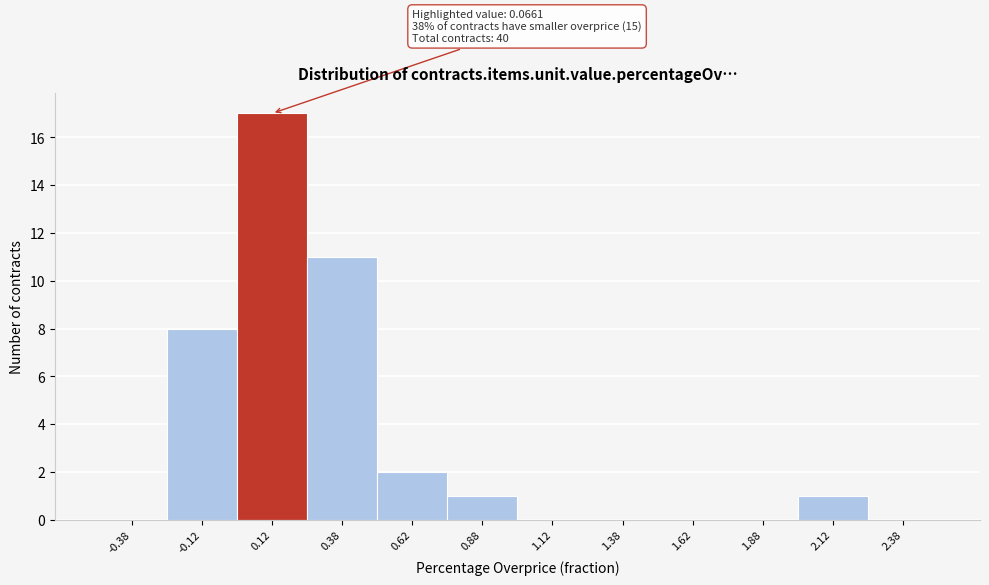

Over which range of the x-axis is the bar tallest?

0.00 to 0.25